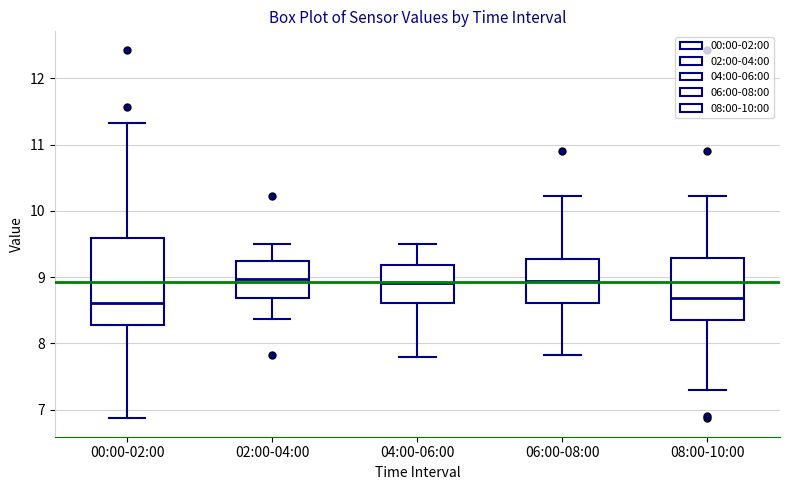

Where is the upper edge of the box for 04:00-06:00 on the y-axis? The values are not printed on the chart, so give them approximately, as read against the axis.

9.2